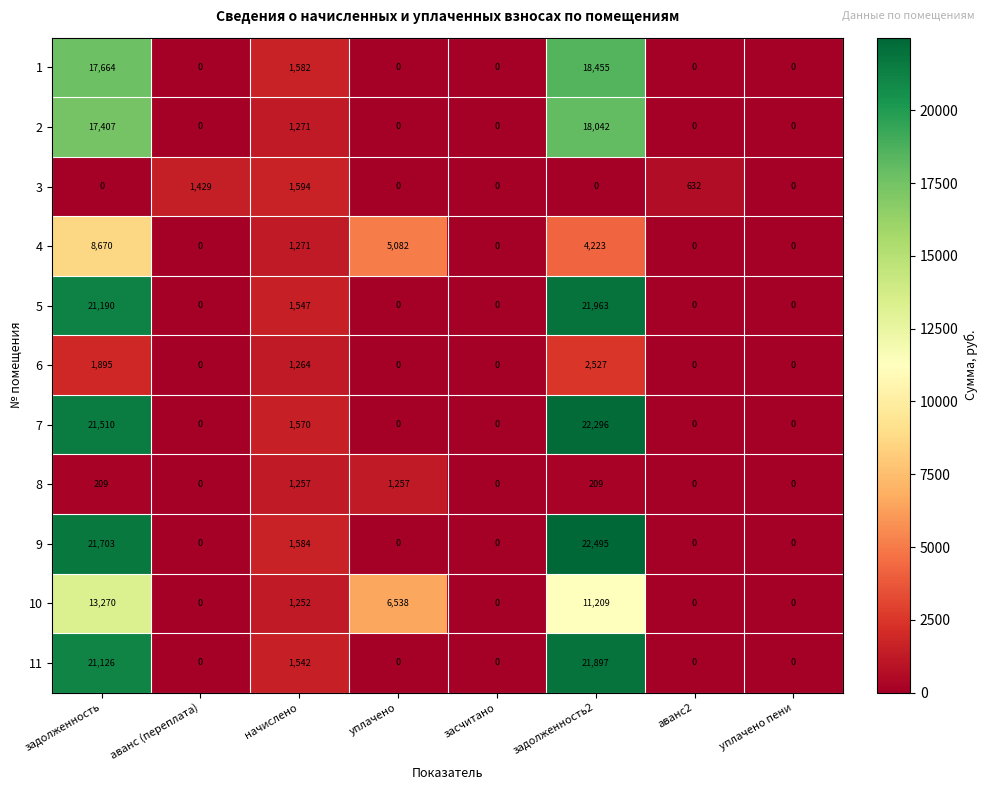

At задолженность2, list the series in order from largest to smallest.

9, 7, 5, 11, 1, 2, 10, 4, 6, 8, 3